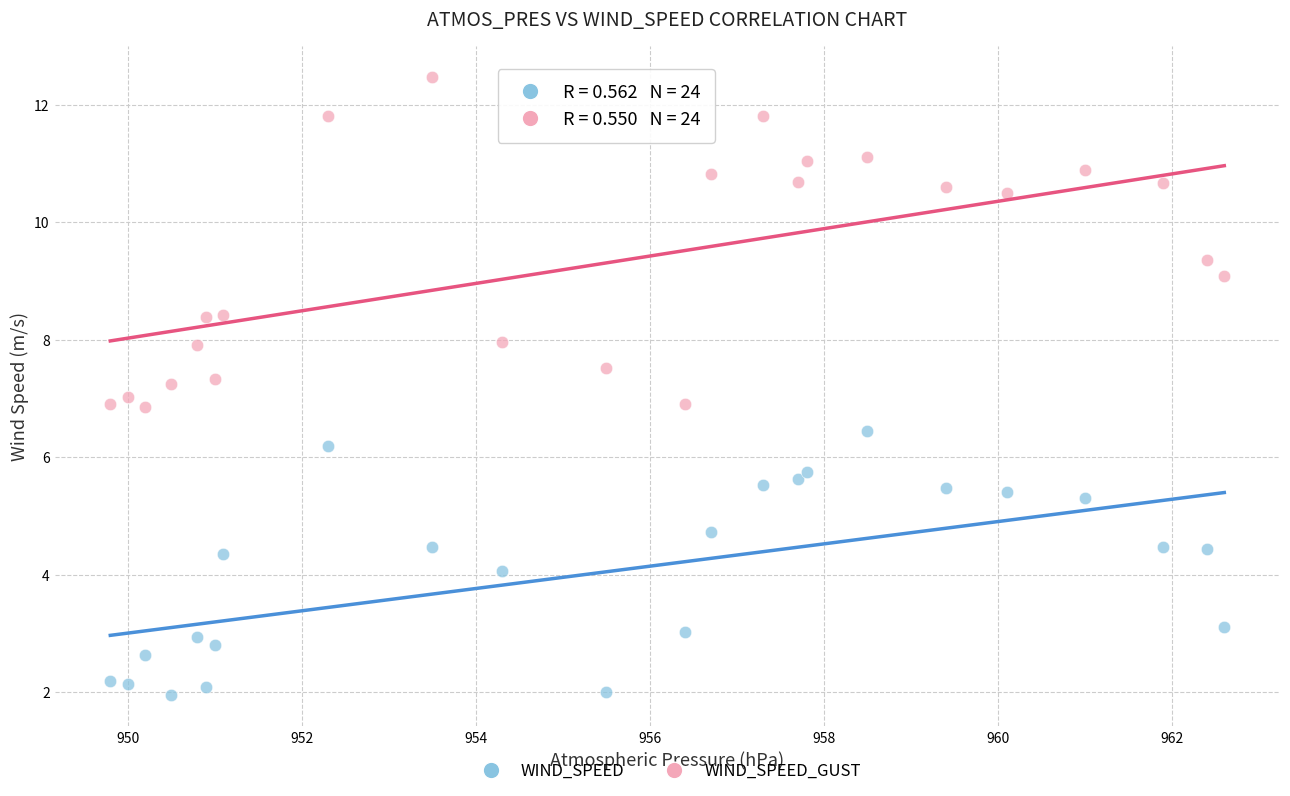

Which series contains the lowest Y value?

WIND_SPEED